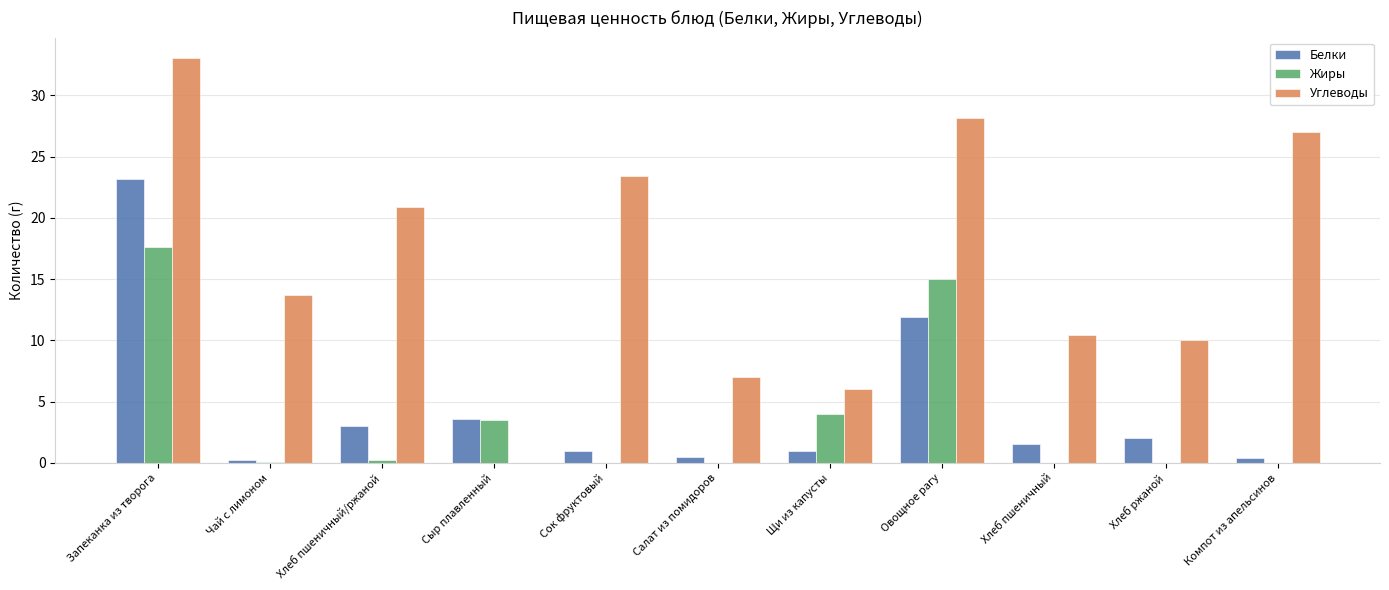

Read the Белки value at Запеканка из творога.

23.1